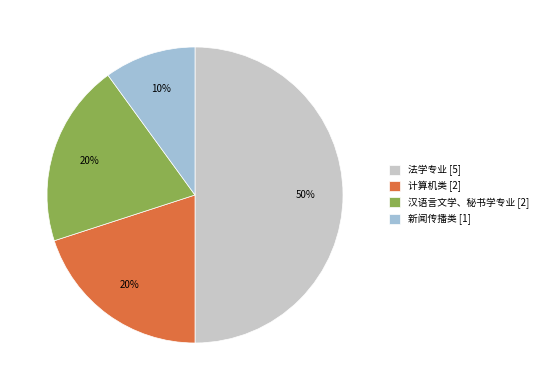

Between 计算机类 [2] and 新闻传播类 [1], which is larger?

计算机类 [2]